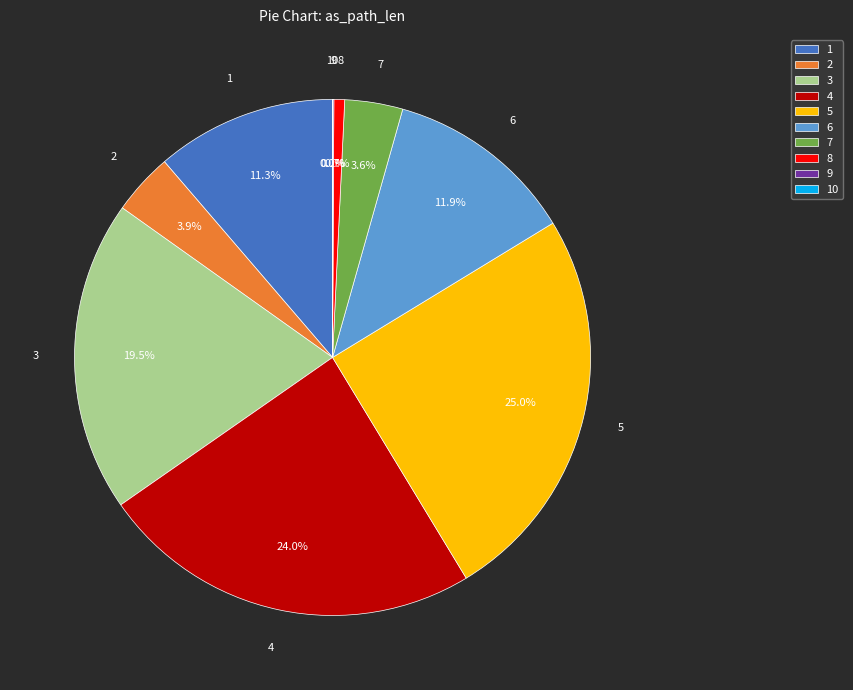

What is the total percentage of 6 and 1?

23.2%